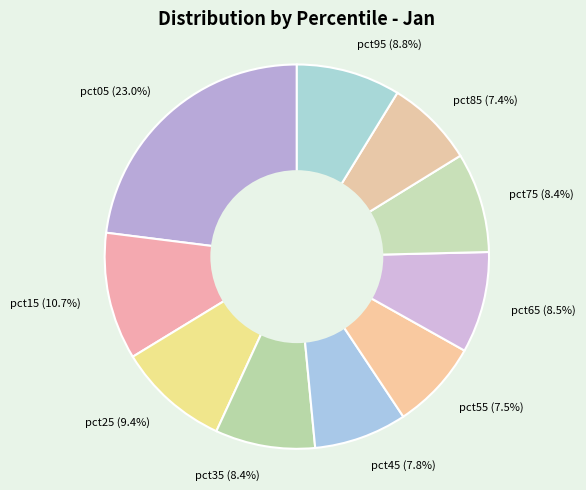

Is pct25 the majority of the pie?

No